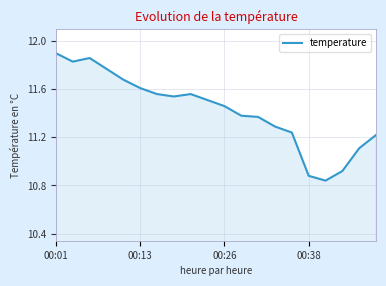

What is the difference between the maximum and minimum values?

1.1